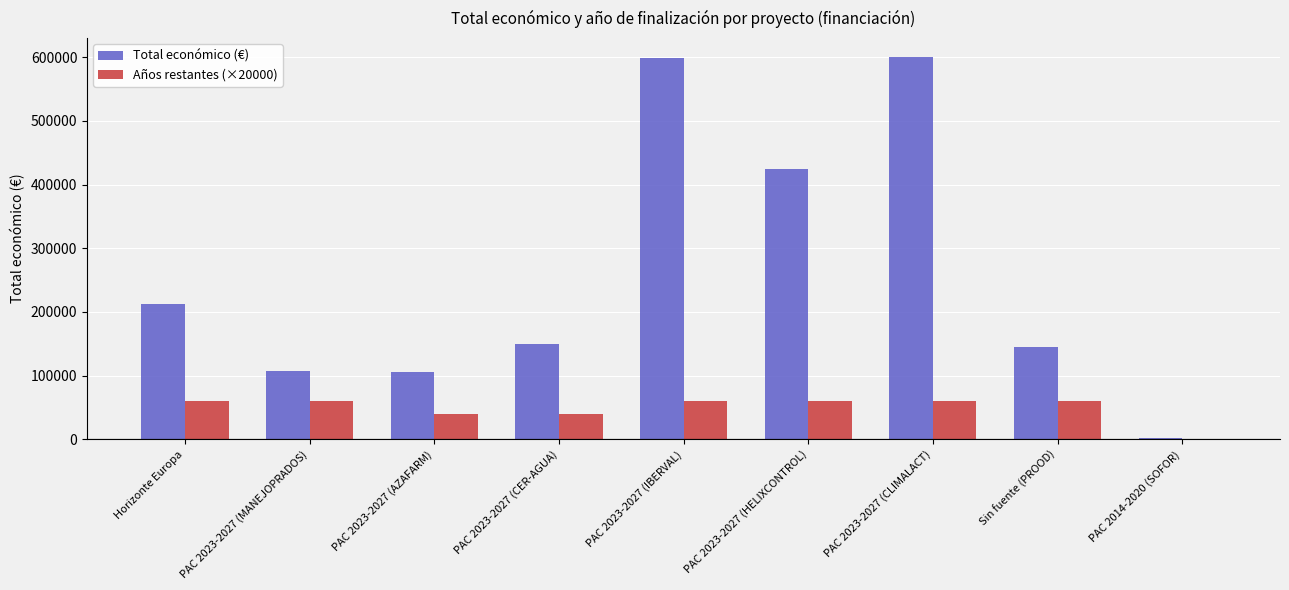

What is the maximum value for Total económico (€)?

600000